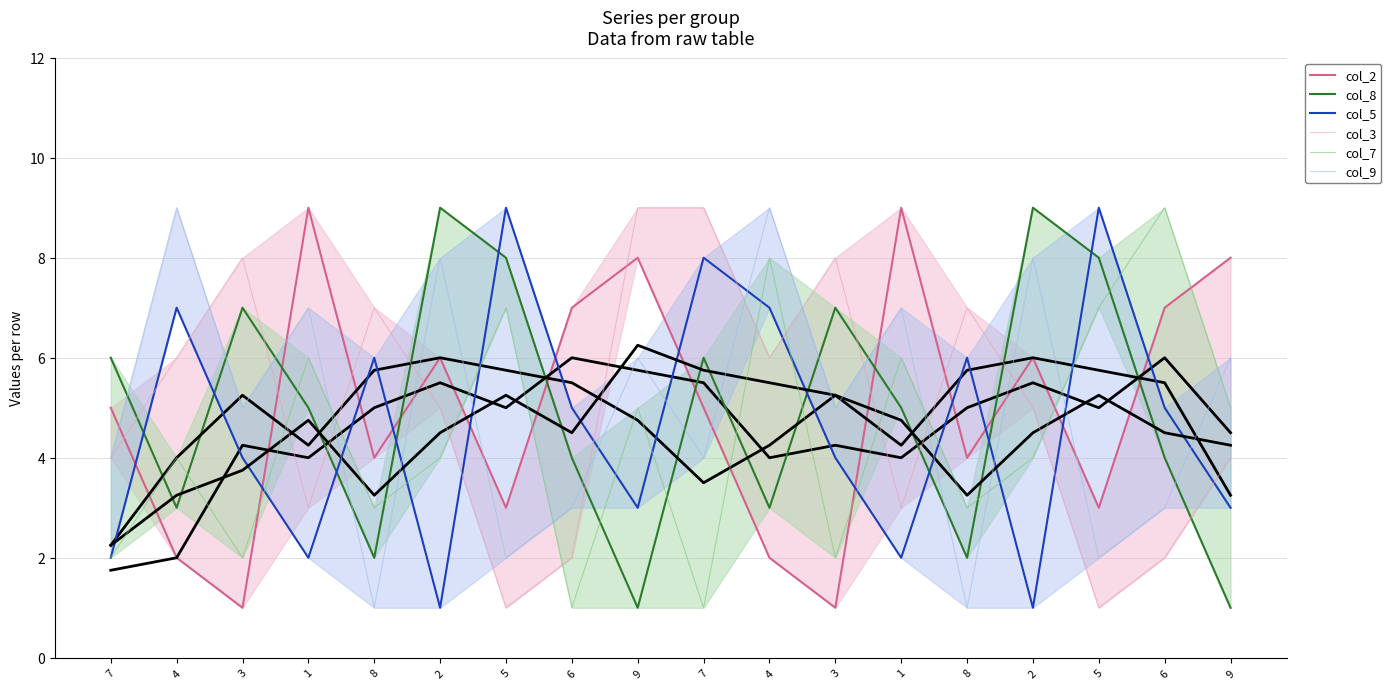

At 1, list the series in order from smallest to largest.

col_5, col_3, col_8, col_7, col_9, col_2